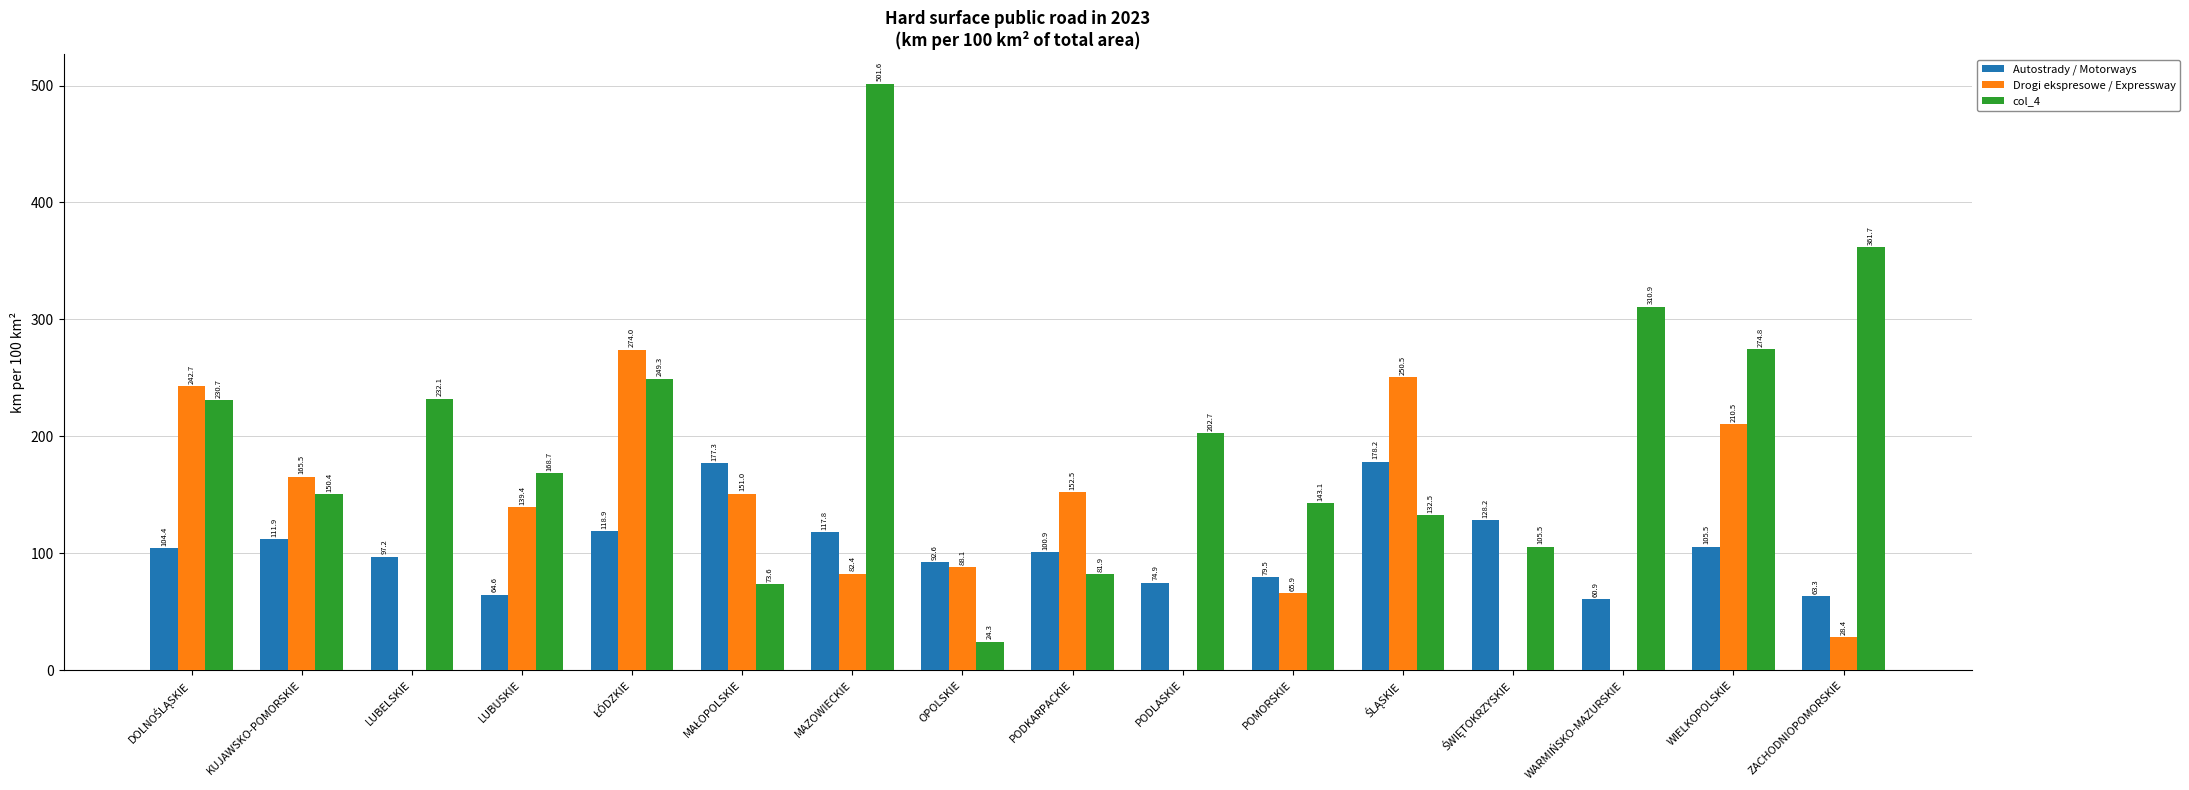

What is the highest value of the Autostrady / Motorways series?

178.2